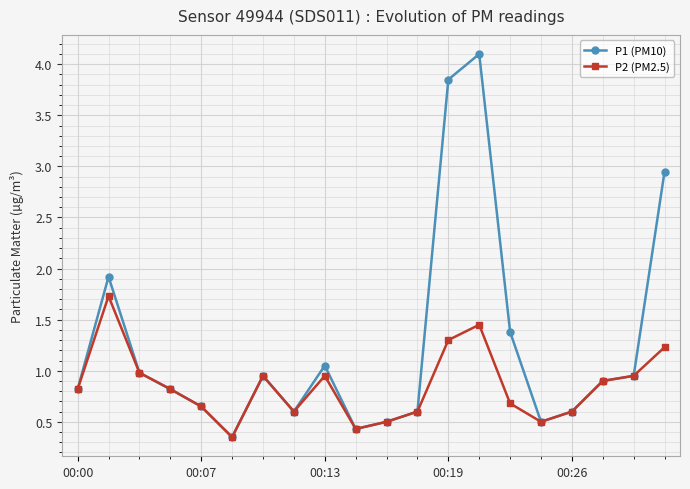

How many lines are shown in the chart?

2